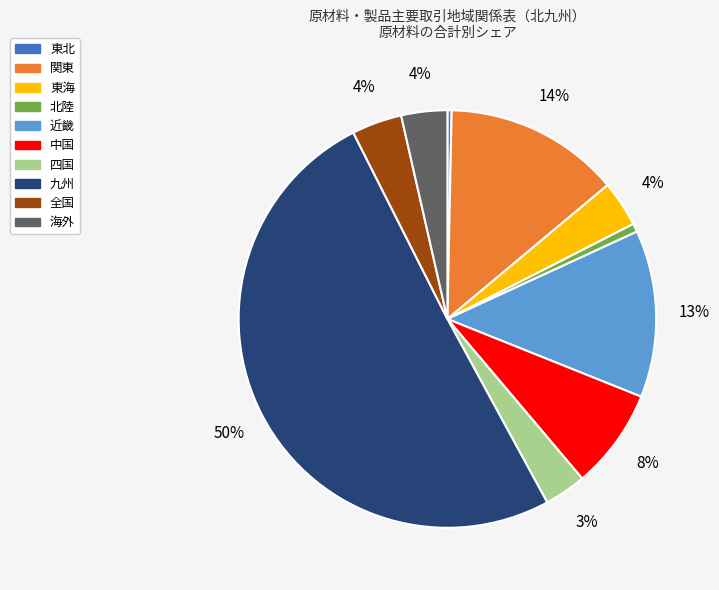

Is it true that 中国 is 18% of the pie?

False